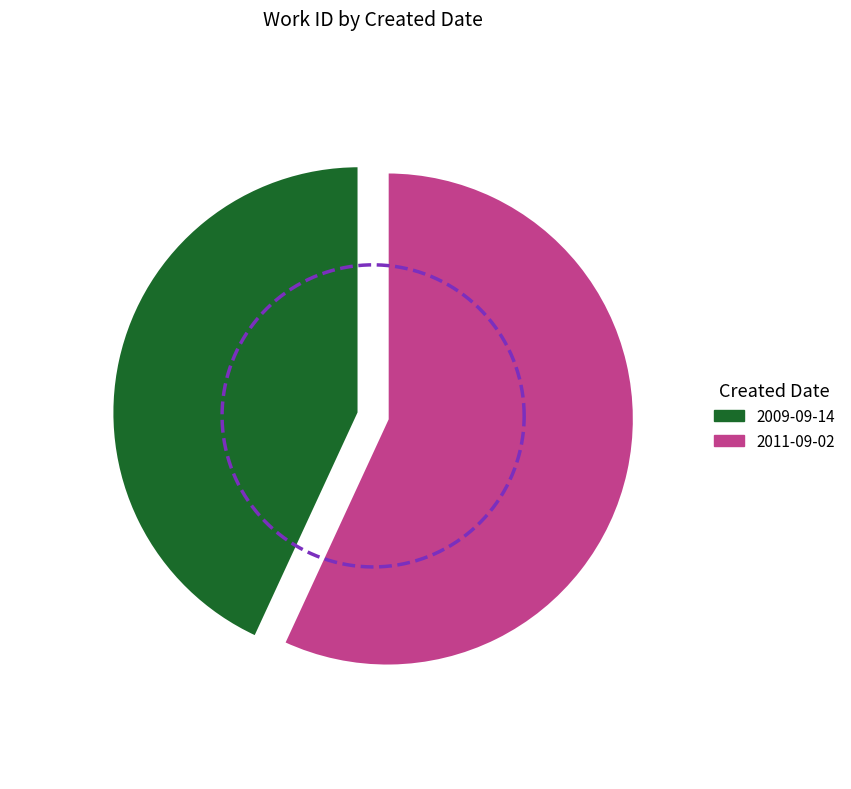

To the nearest percent, what percentage of the pie is 2011-09-02?

57%